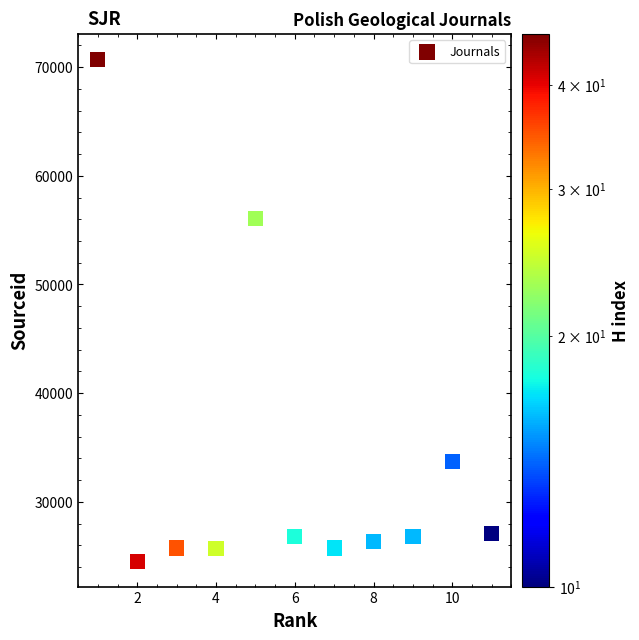

What is the range of Y values (max minus min)?

46207